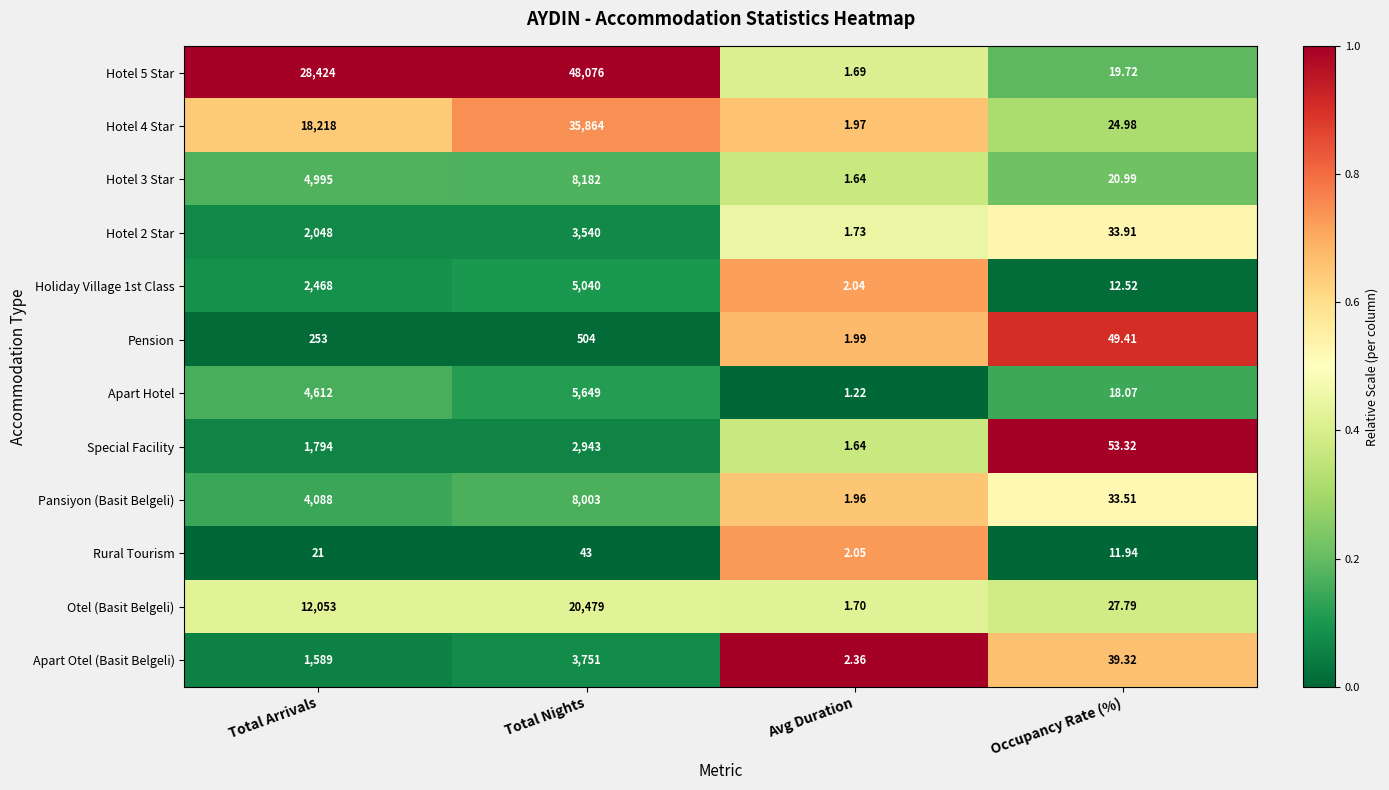

Which category has the highest value in the Hotel 3 Star series?

Total Nights